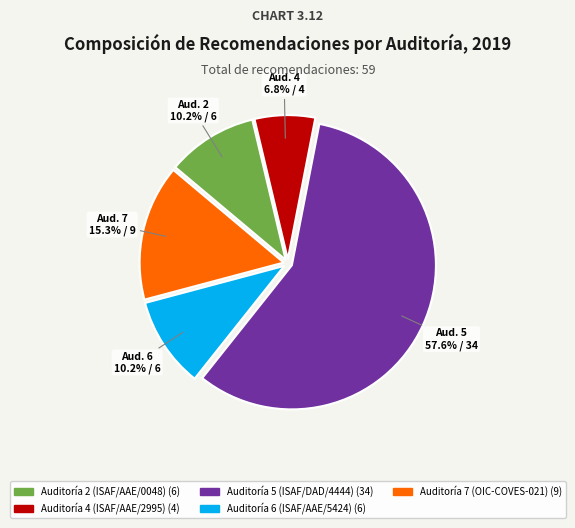

To the nearest percent, what is the difference between the largest and smallest slice percentages?

51%